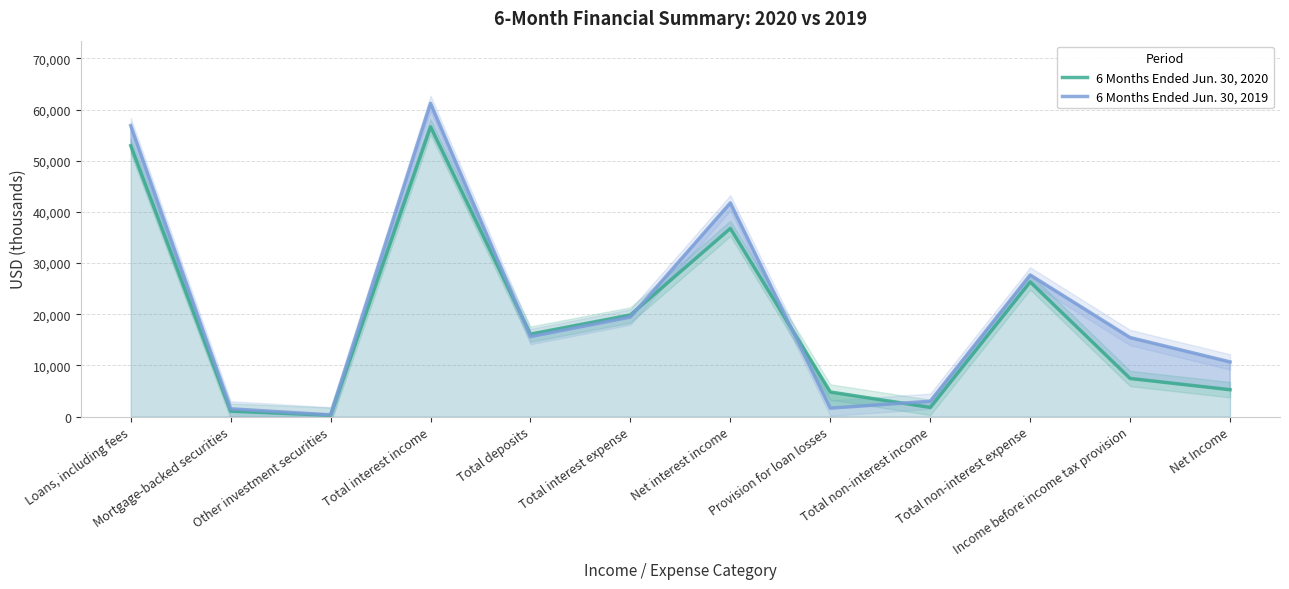

What is the spread (max minus min) of values at Net Income?

5431